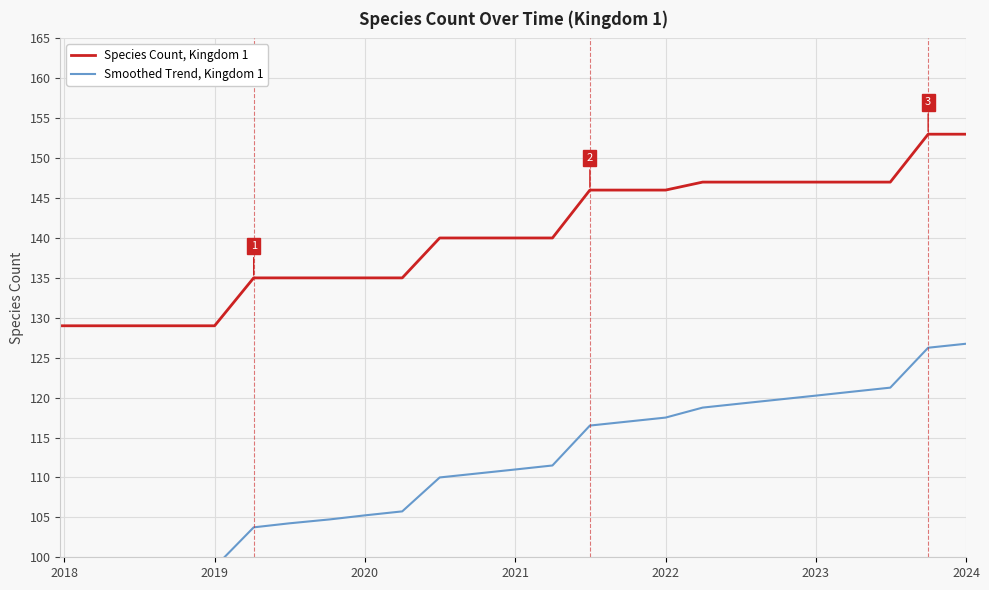

What is the lowest value of the Species Count, Kingdom 1 series?

129